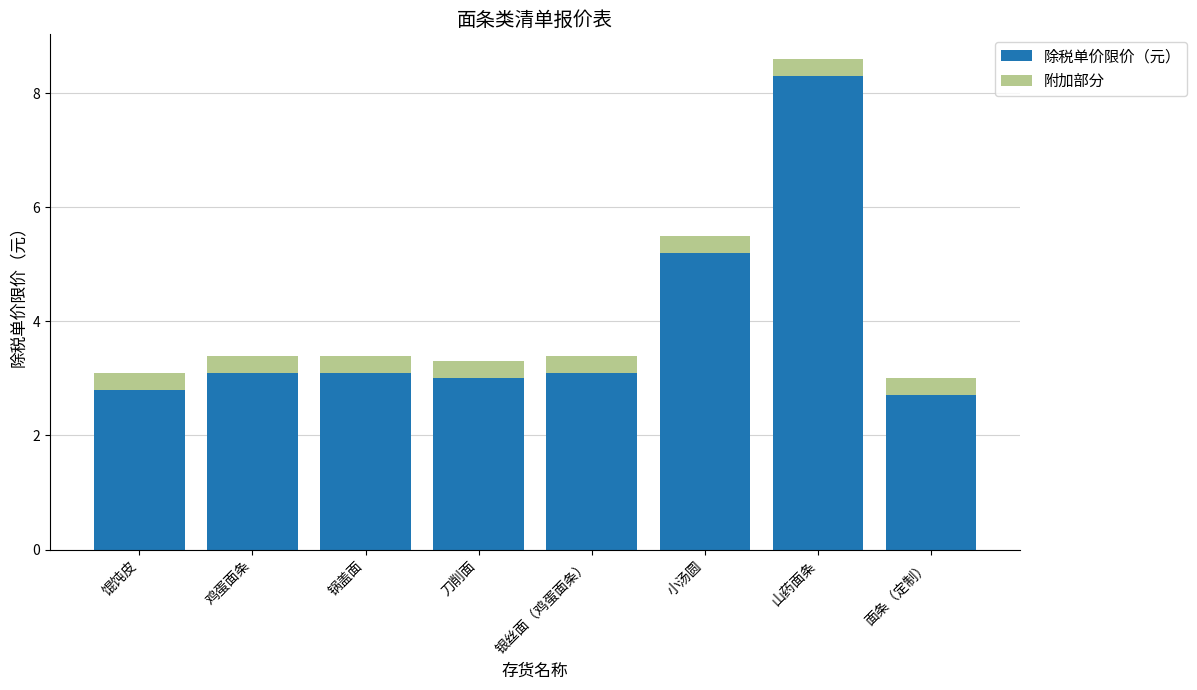

How many distinct data groups are displayed?

2